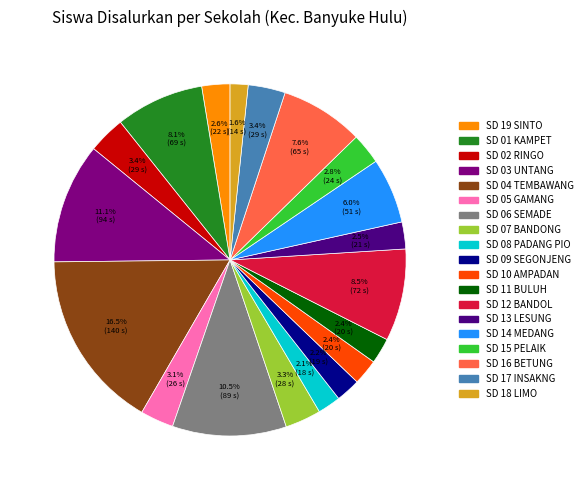

Does any single category account for the majority?

No